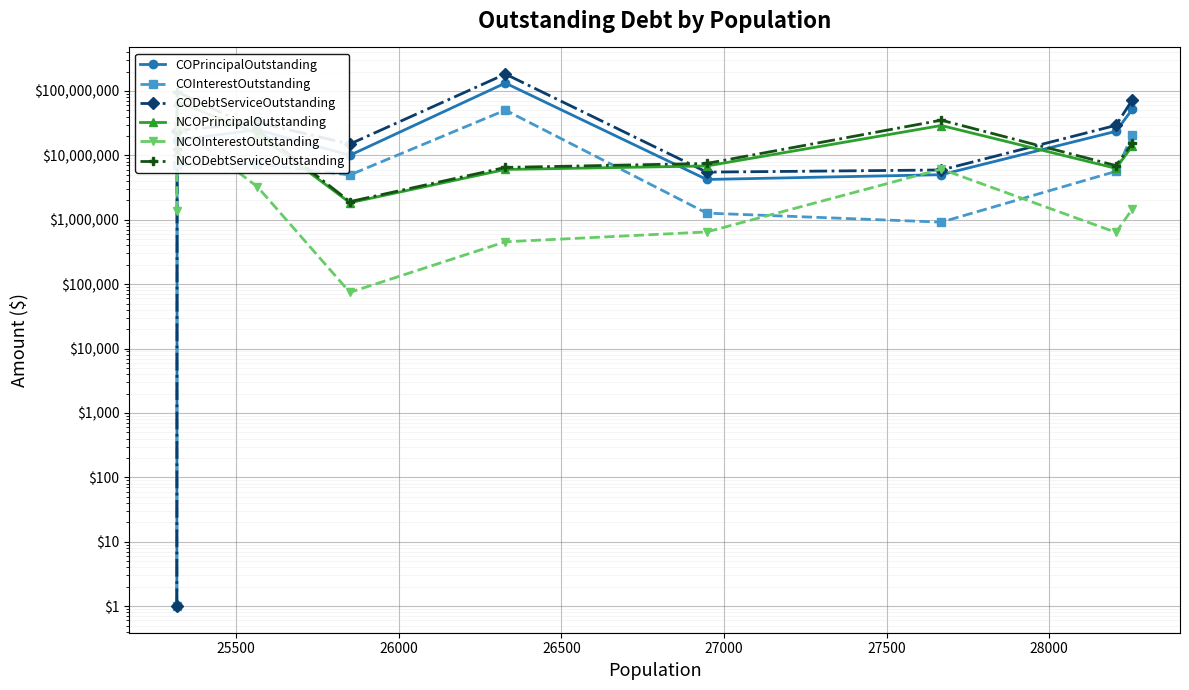

What is the minimum value for NCOPrincipalOutstanding?

1840000.0